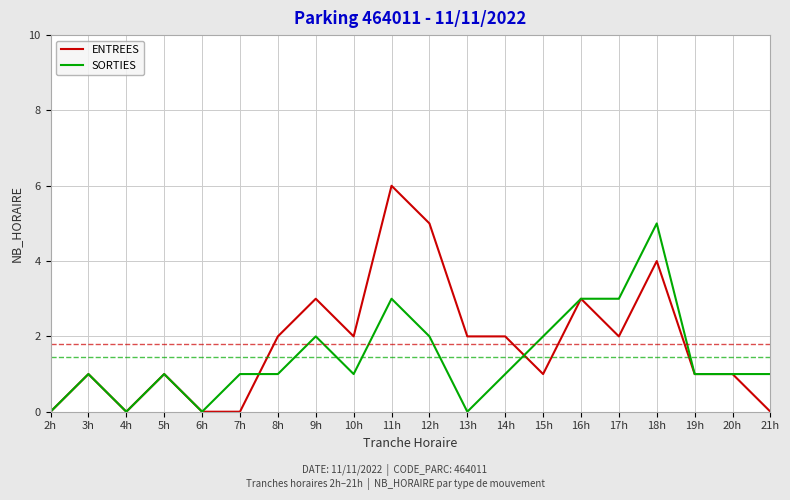

List the series in order of their peak value, lowest first.

SORTIES, ENTREES